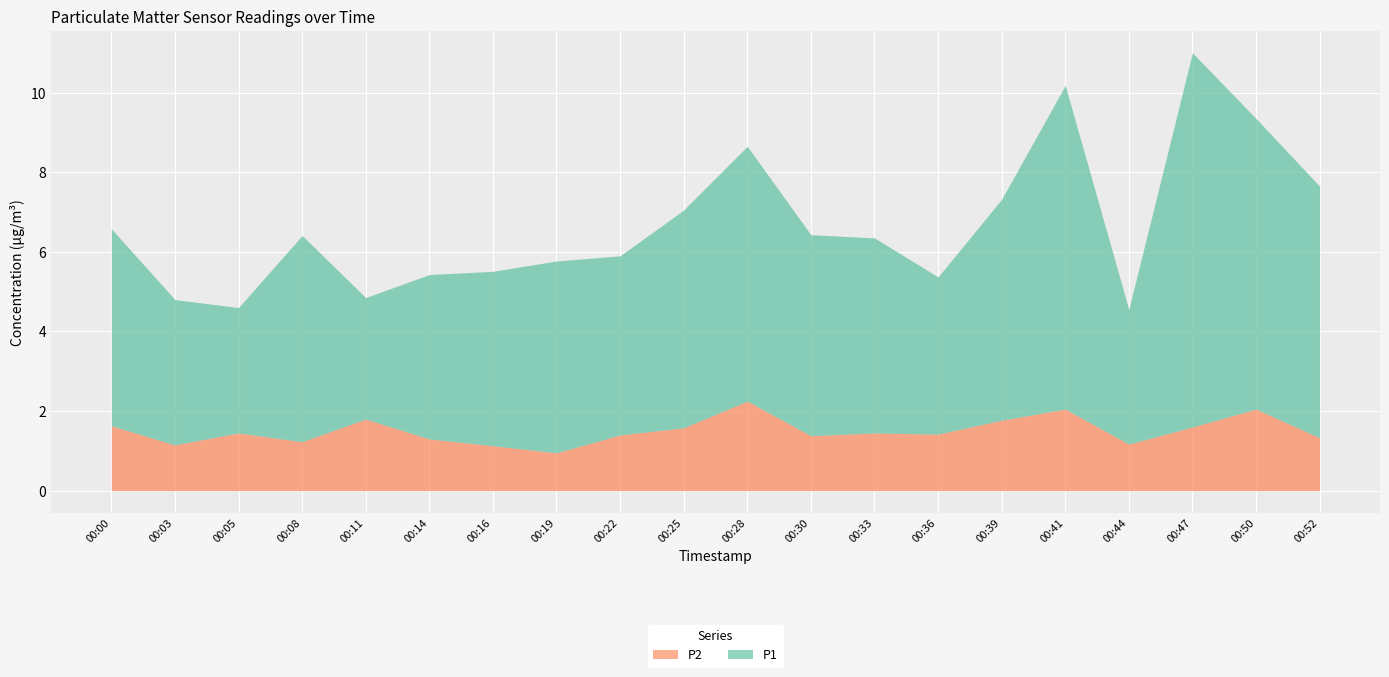

Reading right to left, what are all the values shown in this chart?

P1: 00:52=6.3	00:50=7.3	00:47=9.4	00:44=3.4	00:41=8.1	00:39=5.5	00:36=4.0	00:33=4.9	00:30=5.0	00:28=6.4	00:25=5.5	00:22=4.5	00:19=4.8	00:16=4.4	00:14=4.1	00:11=3.0	00:08=5.2	00:05=3.1	00:03=3.6	00:00=5.0
P2: 00:52=1.3	00:50=2.0	00:47=1.6	00:44=1.2	00:41=2.0	00:39=1.8	00:36=1.4	00:33=1.4	00:30=1.4	00:28=2.2	00:25=1.6	00:22=1.4	00:19=0.9	00:16=1.1	00:14=1.3	00:11=1.8	00:08=1.2	00:05=1.4	00:03=1.1	00:00=1.6